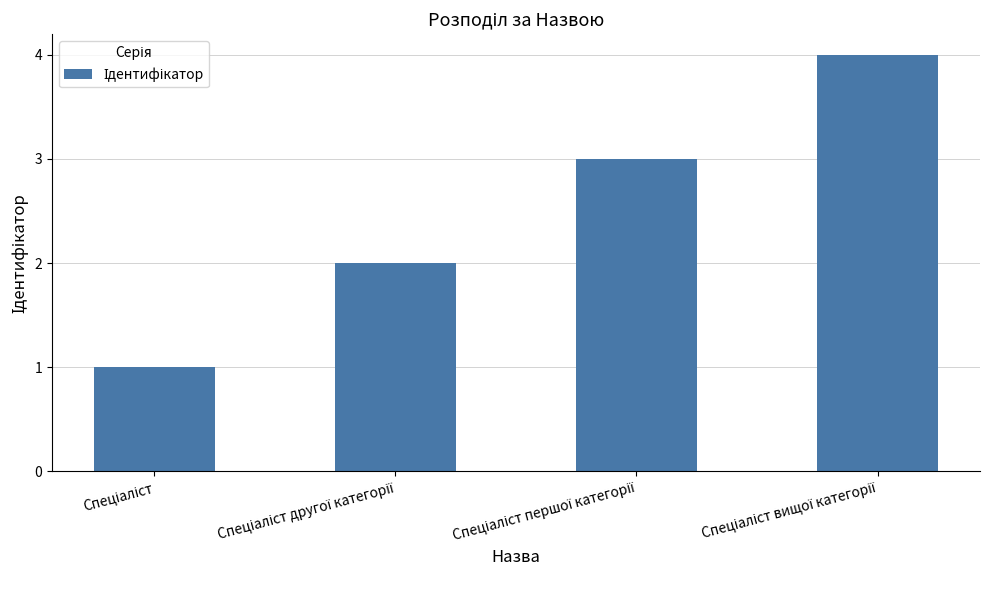

What is the difference between the maximum and minimum values?

3